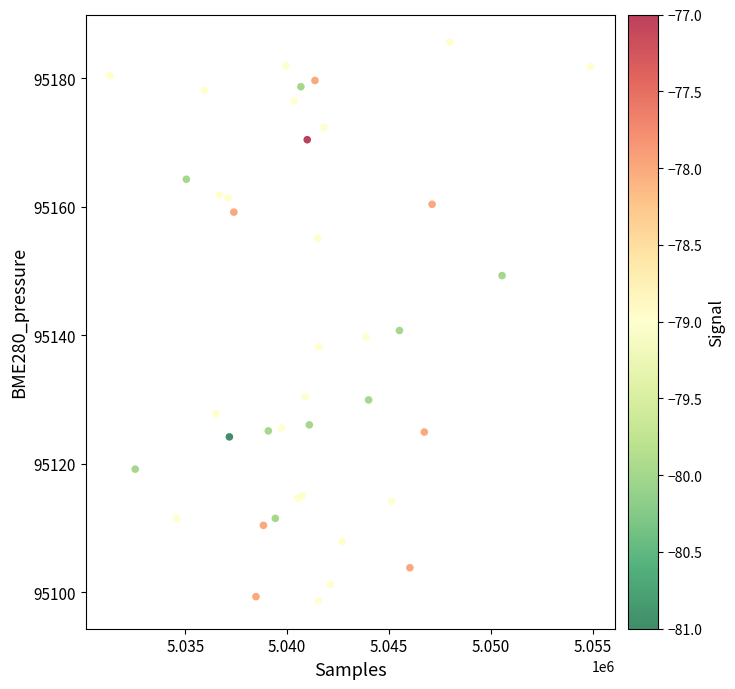

What Y value in the scatter plot is closest to 95142?

95140.7